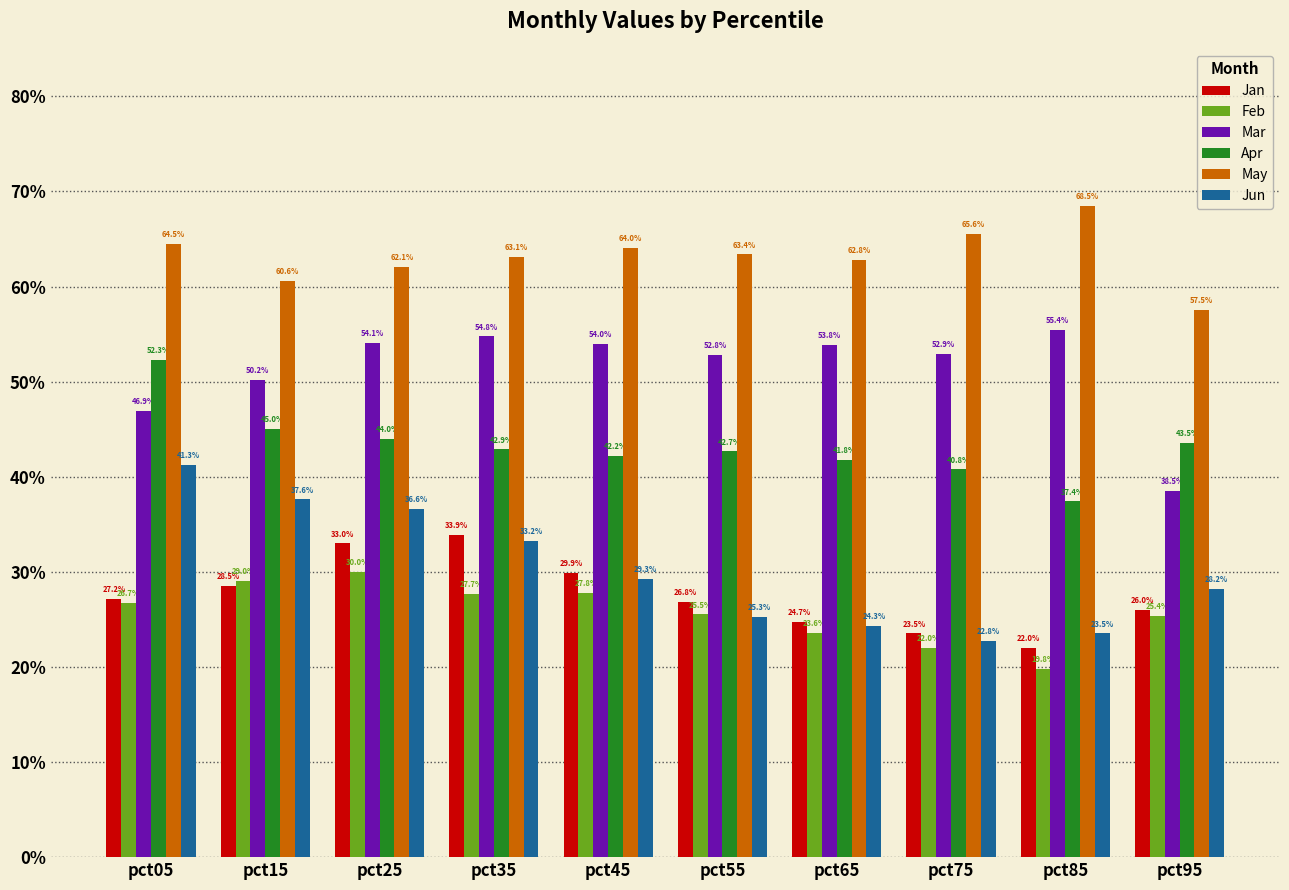

Are the bars horizontal?

No